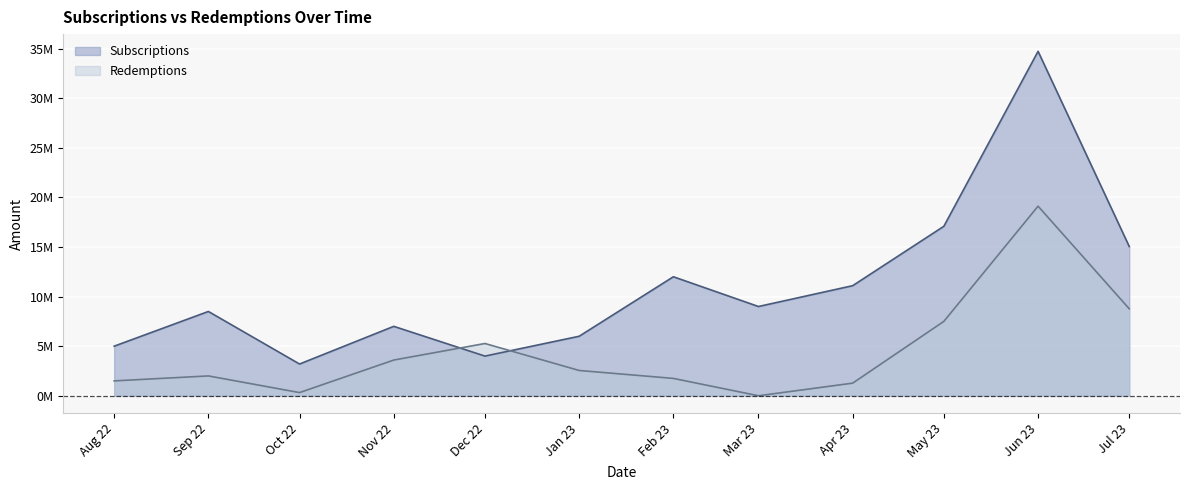

Rank the series by their average value, from lowest to highest.

Redemptions, Subscriptions